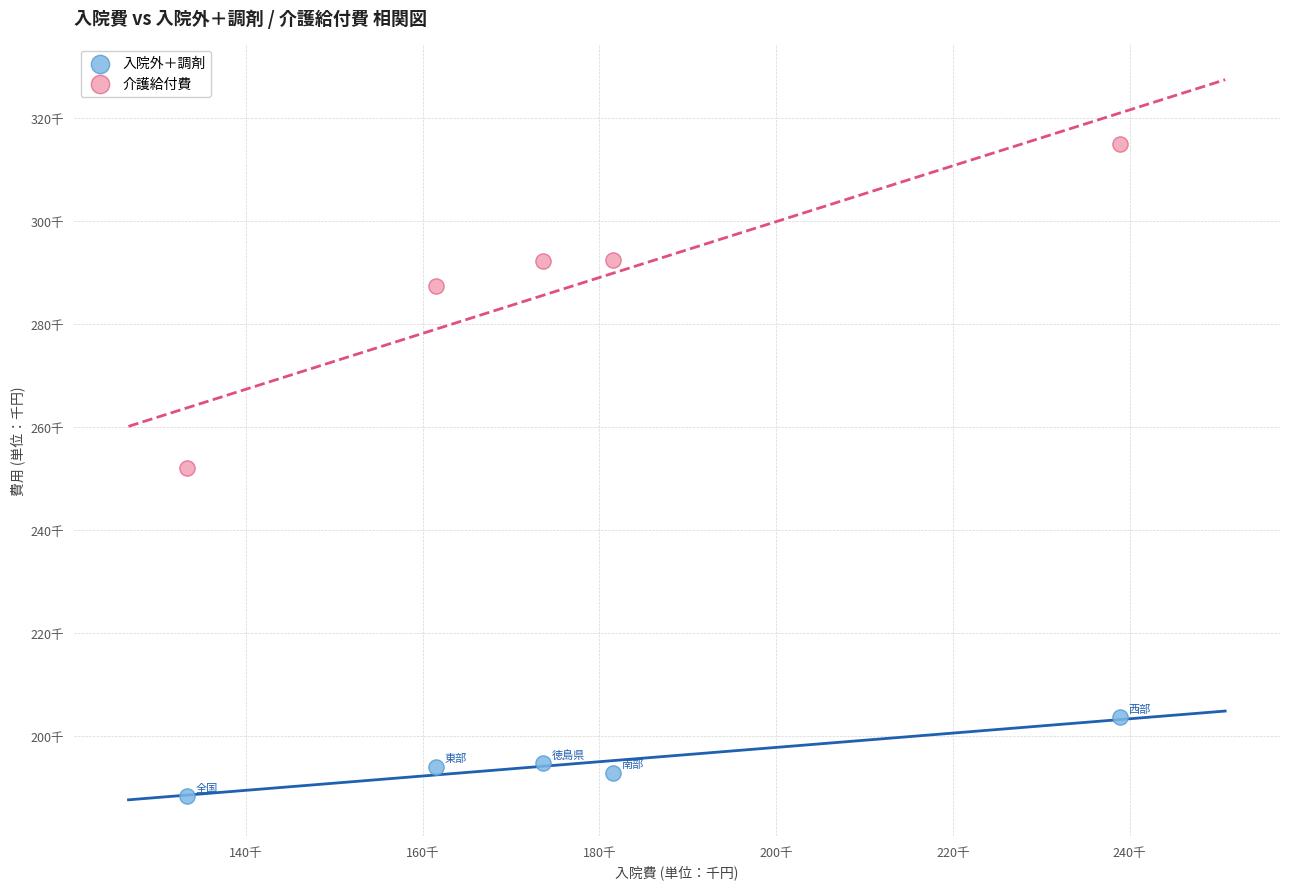

Which series reaches the minimum Y coordinate?

入院外＋調剤